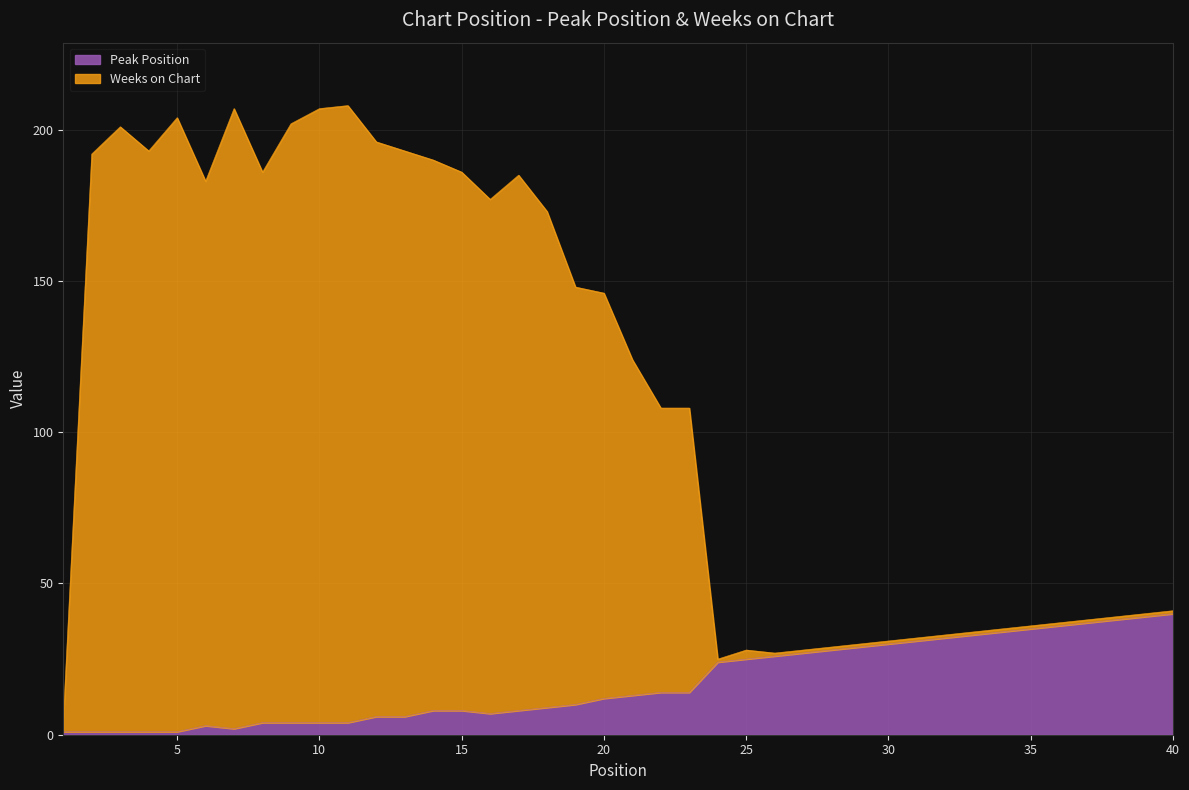

True or false: Weeks on Chart and Peak Position cross at least once.

False